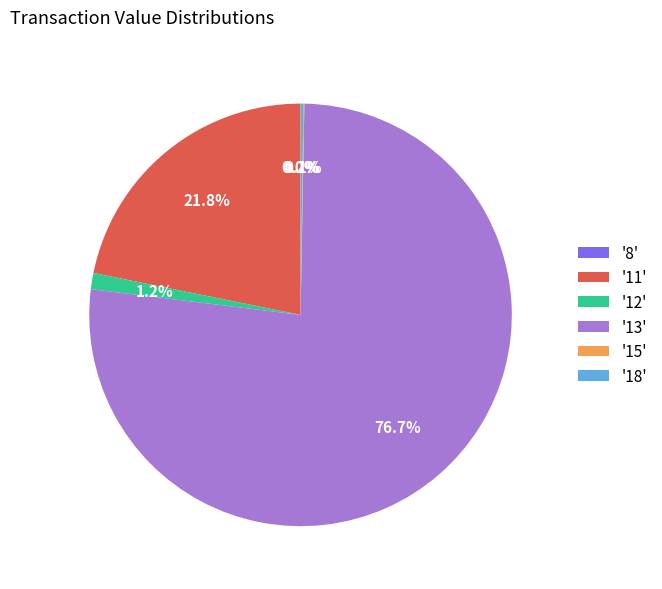

Which category has the biggest portion of the pie?

'13'